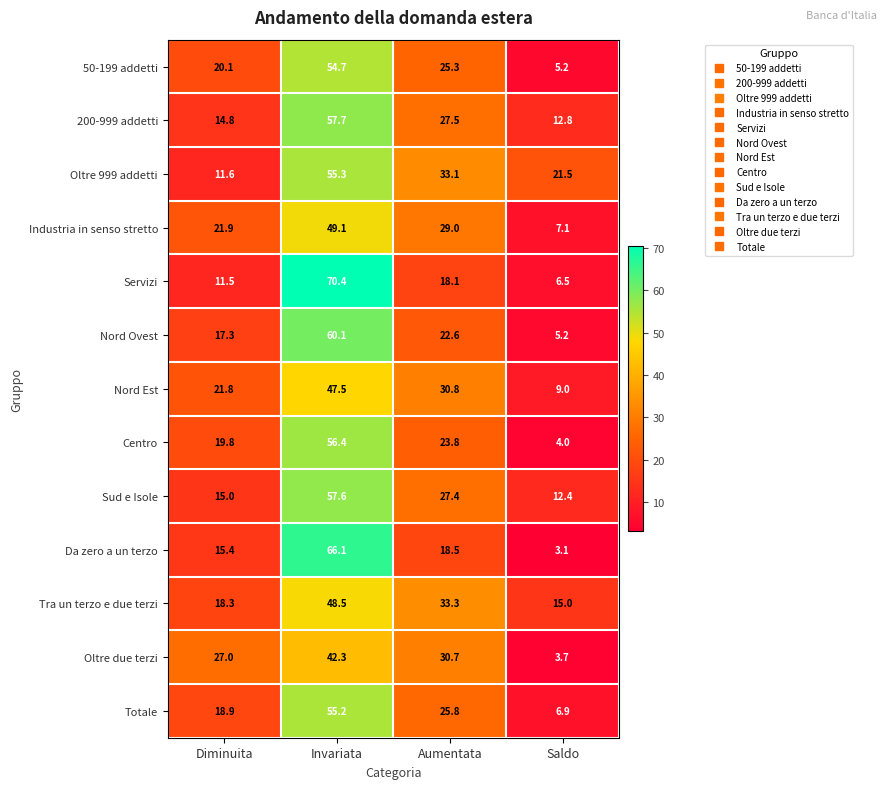

Between Invariata and Saldo, which series saw the biggest shift?

Servizi